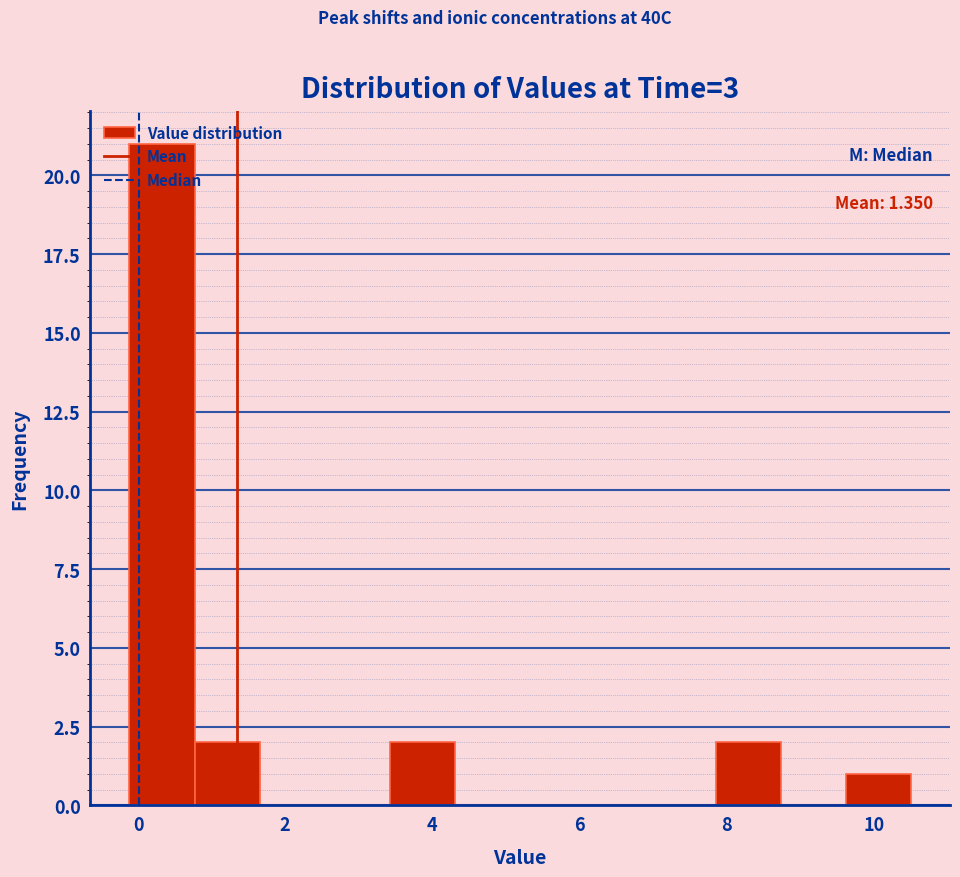

Which range on the x-axis has the tallest bar?

-0.2 to 0.8